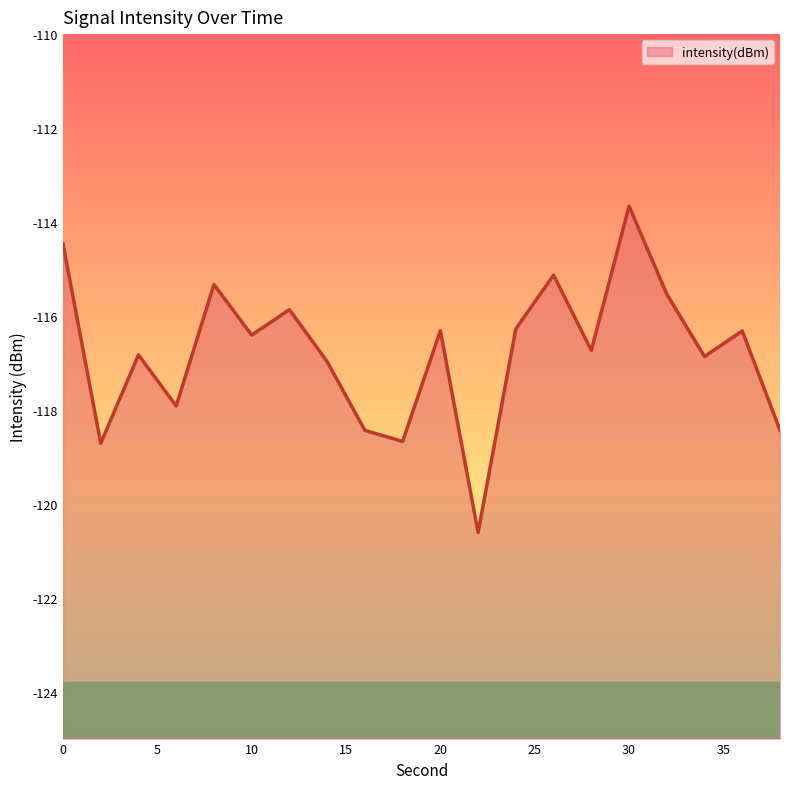

Is it true that the value at 10 is -164.7?

False